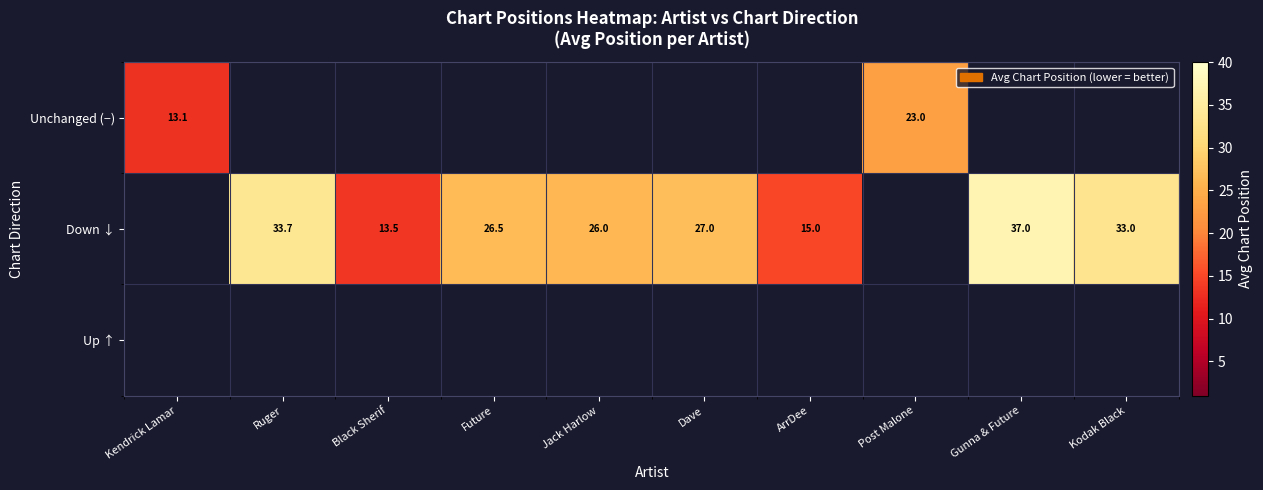

Which label corresponds to the smallest value in the chart?

Kendrick Lamar